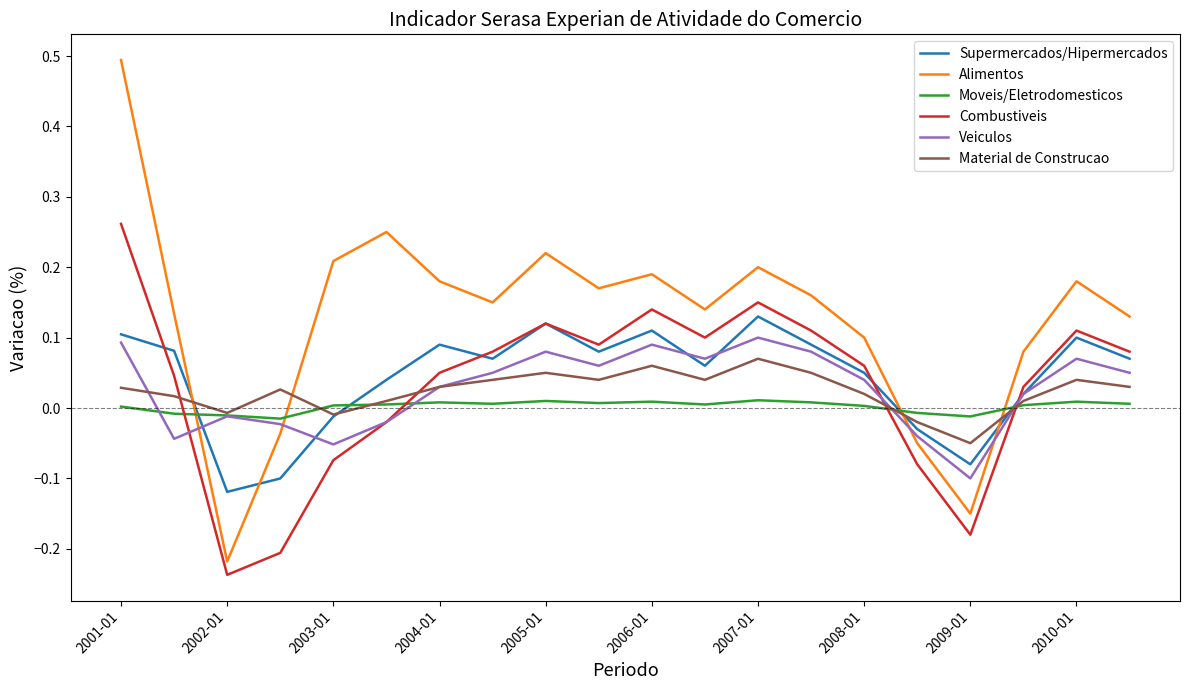

How many values in the Material de Construcao series exceed 0?

16